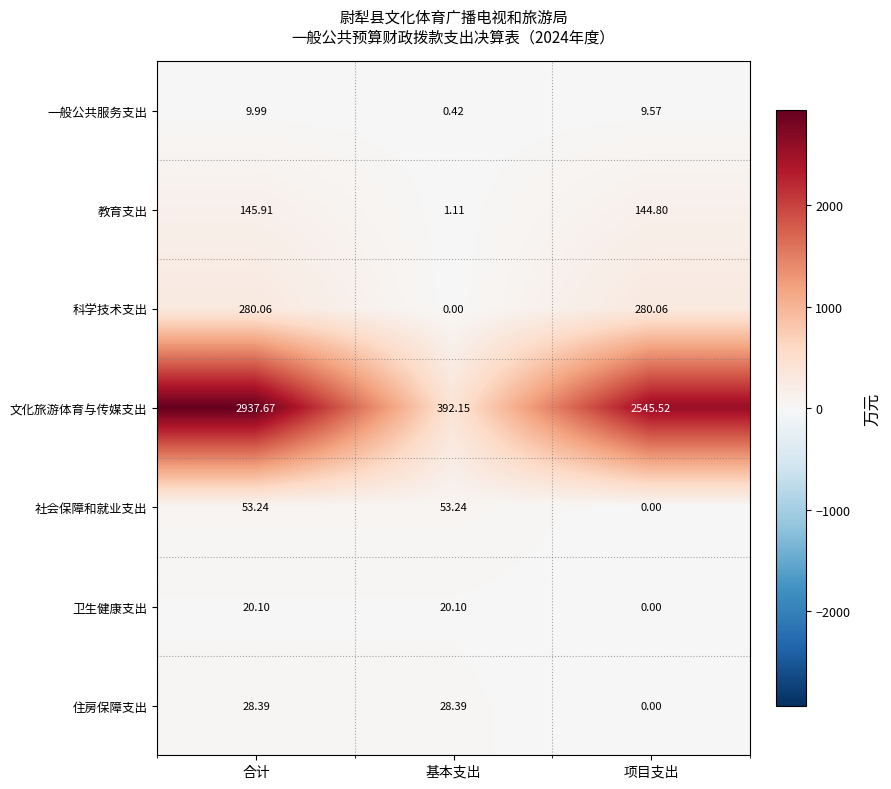

At which label is 文化旅游体育与传媒支出 closest to 1664?

项目支出